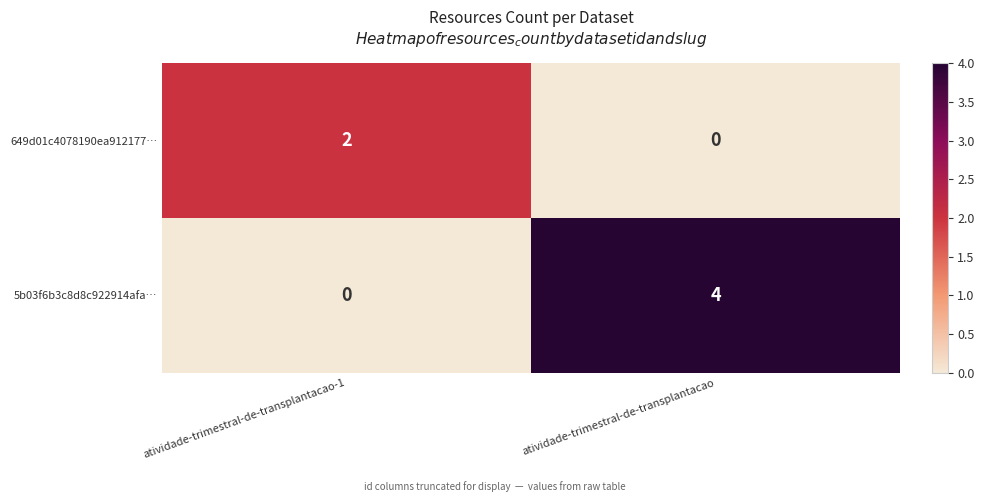

What is the difference between the maximum and minimum values in the 5b03f6b3c8d8c922914afa… series?

4